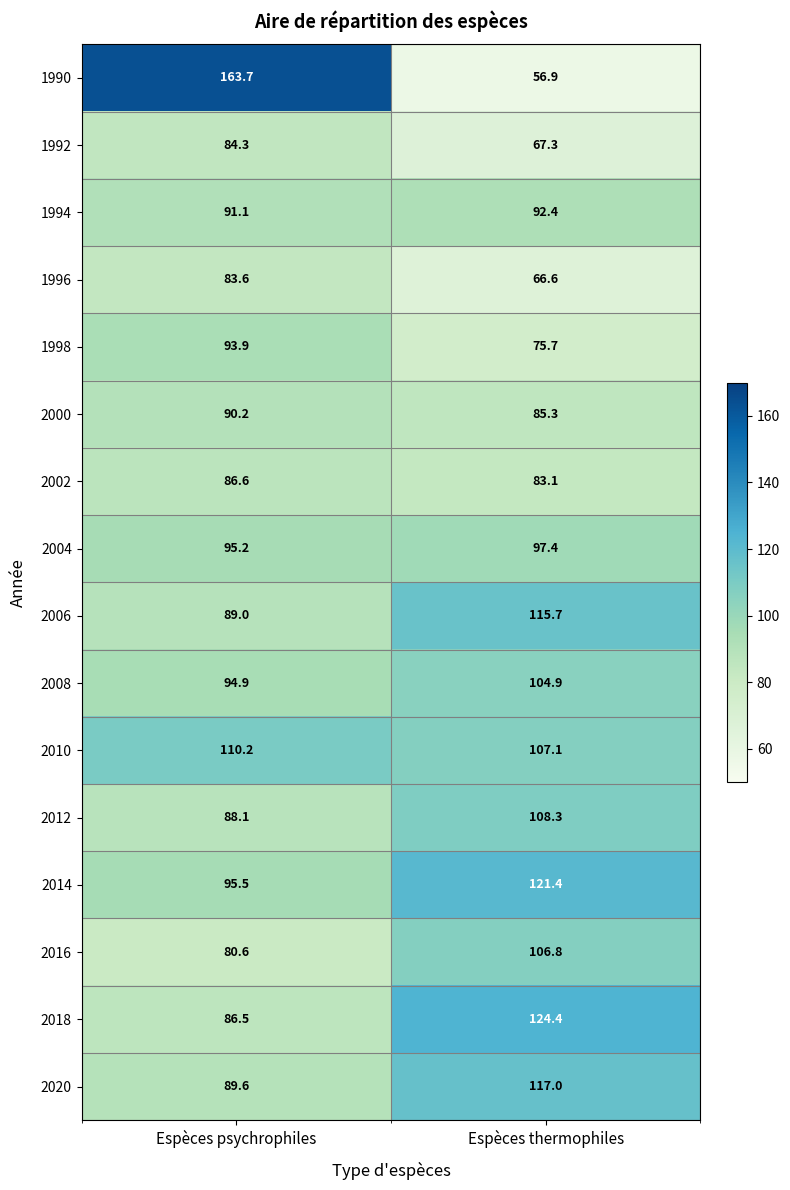

What value does the 2018 series have at Espèces thermophiles?

124.4